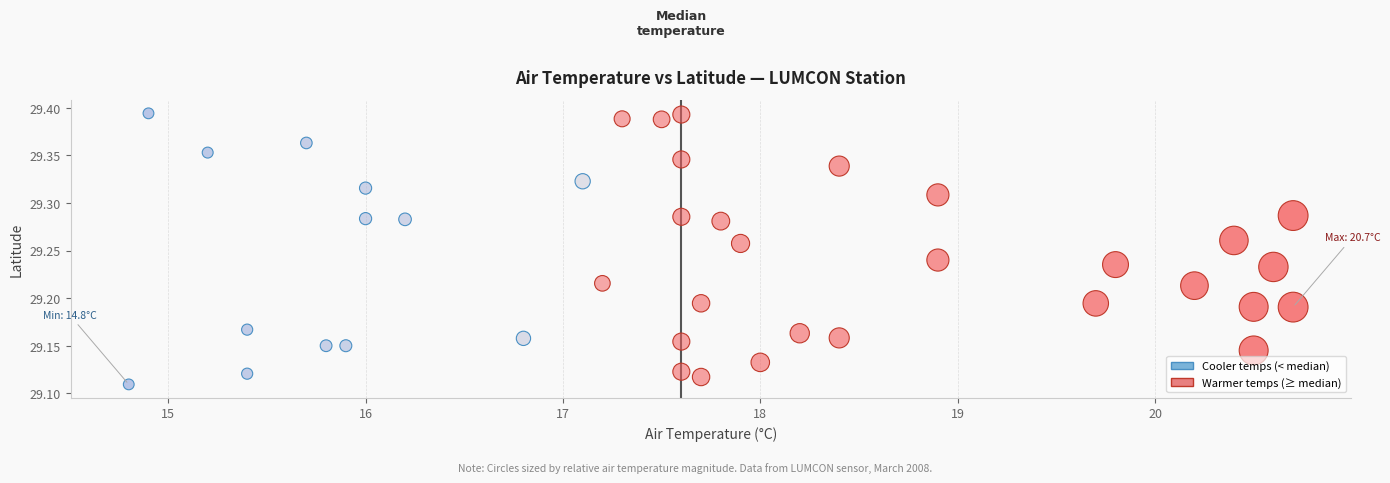

What is the range of X values (max minus min)?

5.9